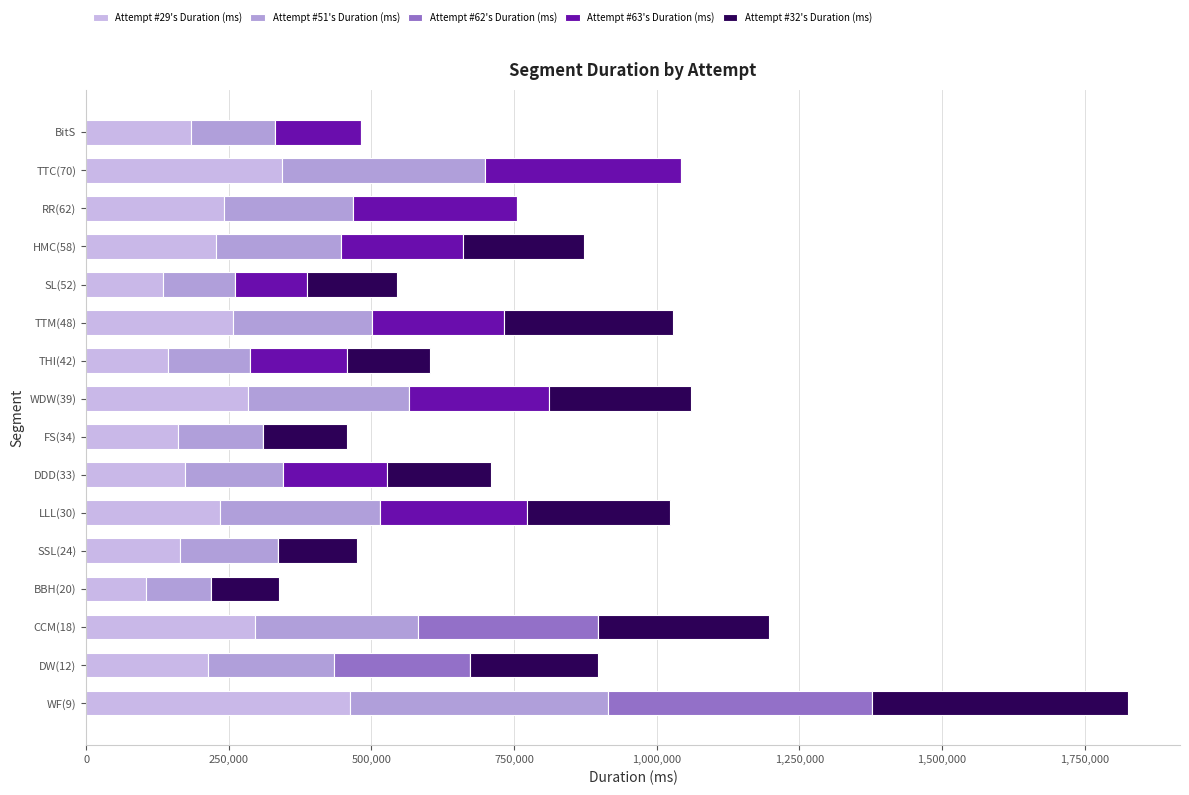

What are all the series names shown in the legend?

Attempt #29's Duration (ms), Attempt #51's Duration (ms), Attempt #62's Duration (ms), Attempt #63's Duration (ms), Attempt #32's Duration (ms)